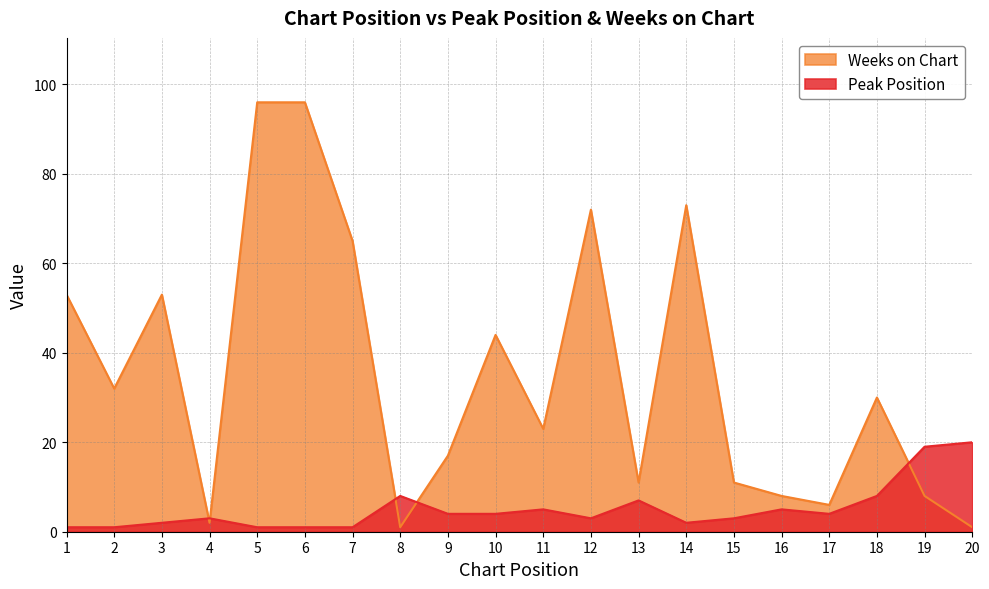

List the labels in order of Peak Position value, largest first.

20, 19, 8, 18, 13, 11, 16, 9, 10, 17, 4, 12, 15, 3, 14, 1, 2, 5, 6, 7